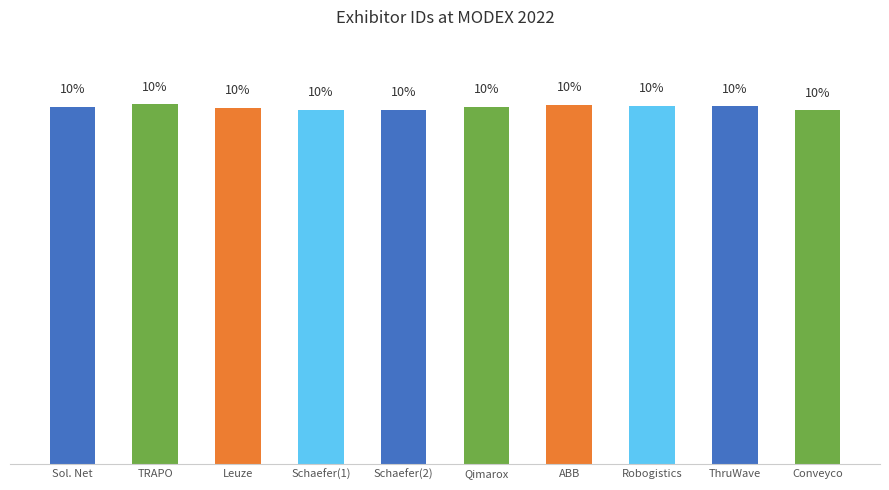

At which label is the value closest to 9?

Conveyco